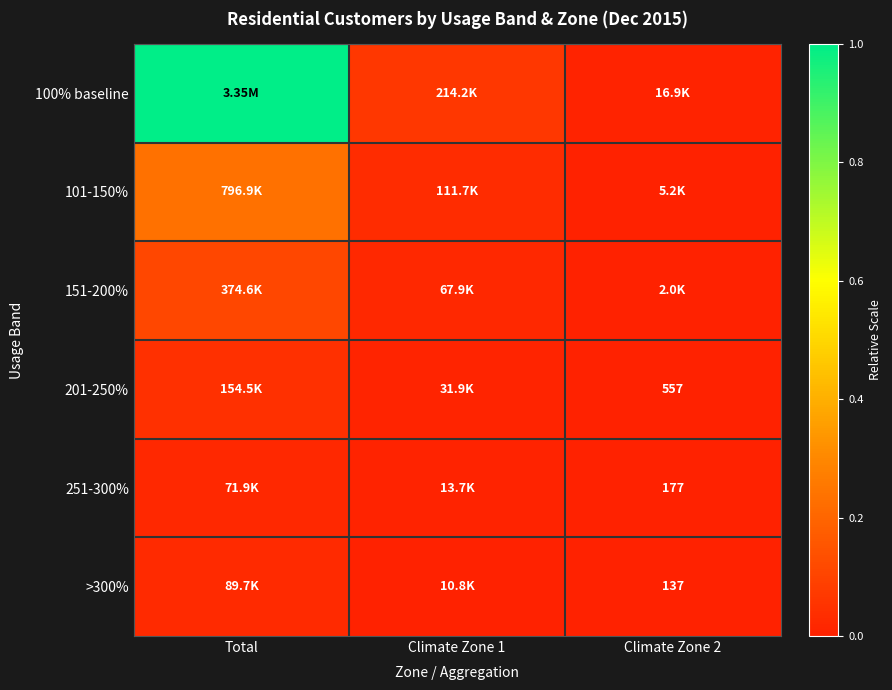

True or false: 251-300% has a value of 0.0 at Total.

False